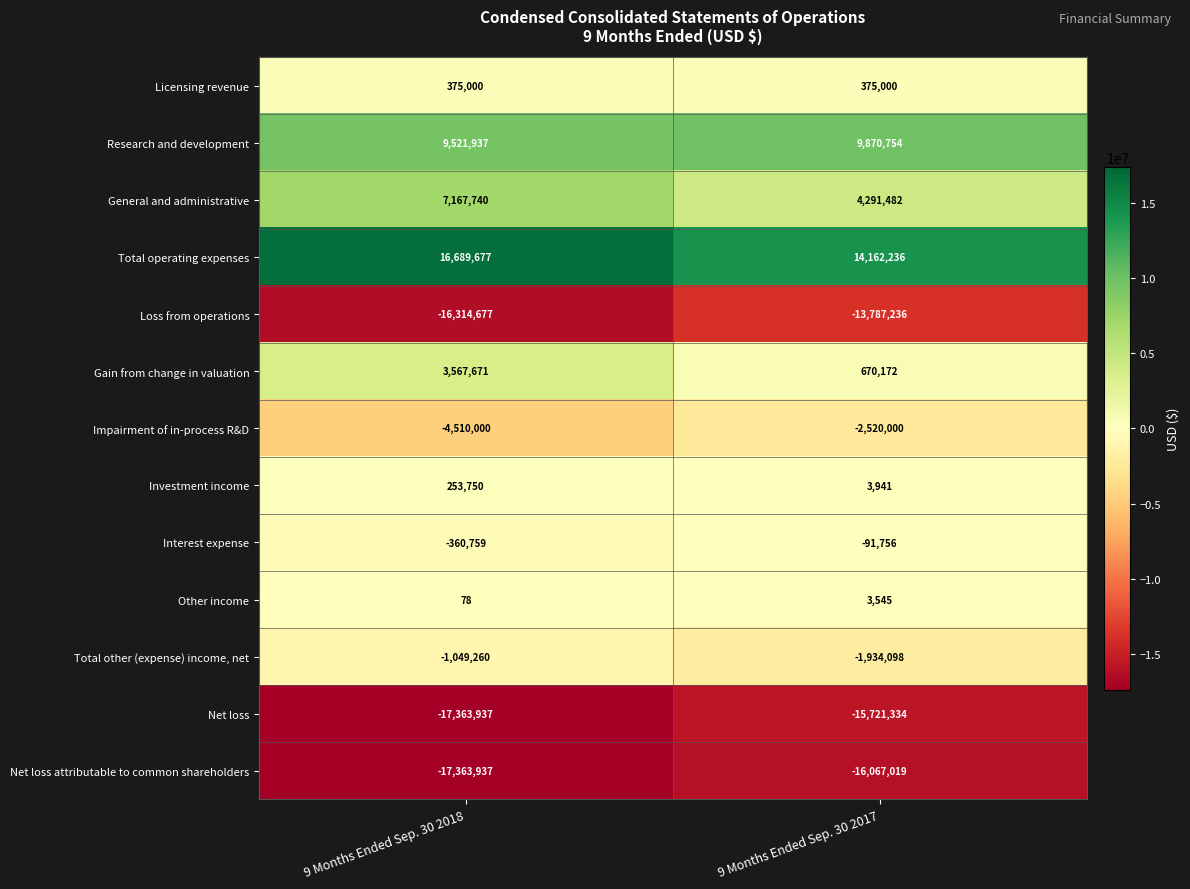

What is the difference between the Interest expense values at 9 Months Ended Sep. 30 2017 and 9 Months Ended Sep. 30 2018?

269003